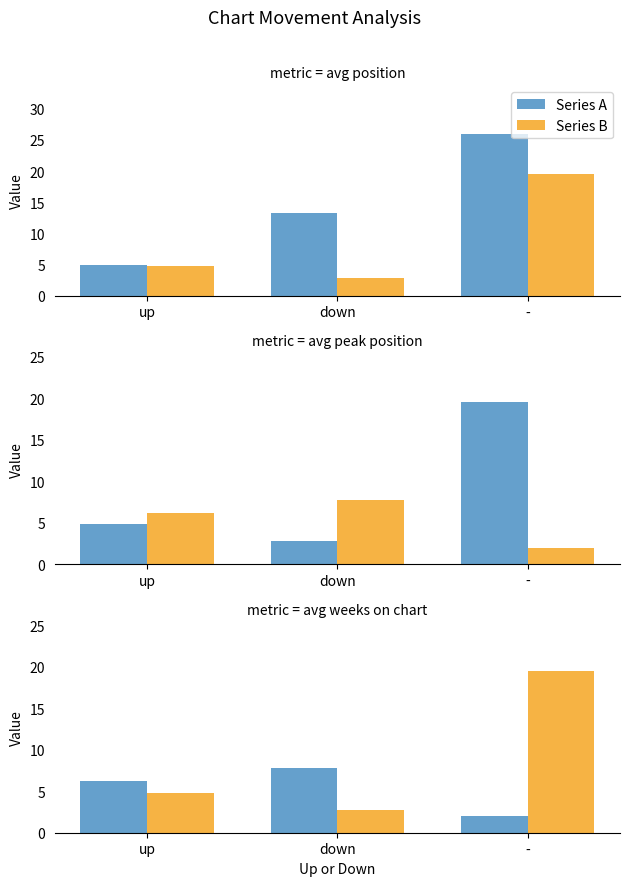

Count the number of data series in this chart.

2